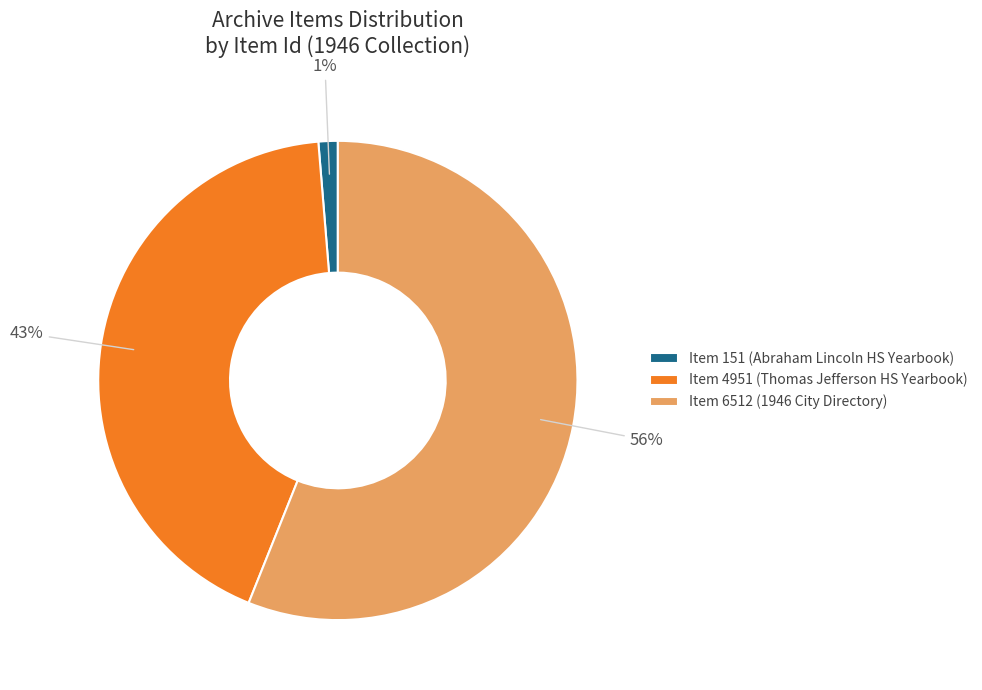

Count the number of slices in the pie.

3